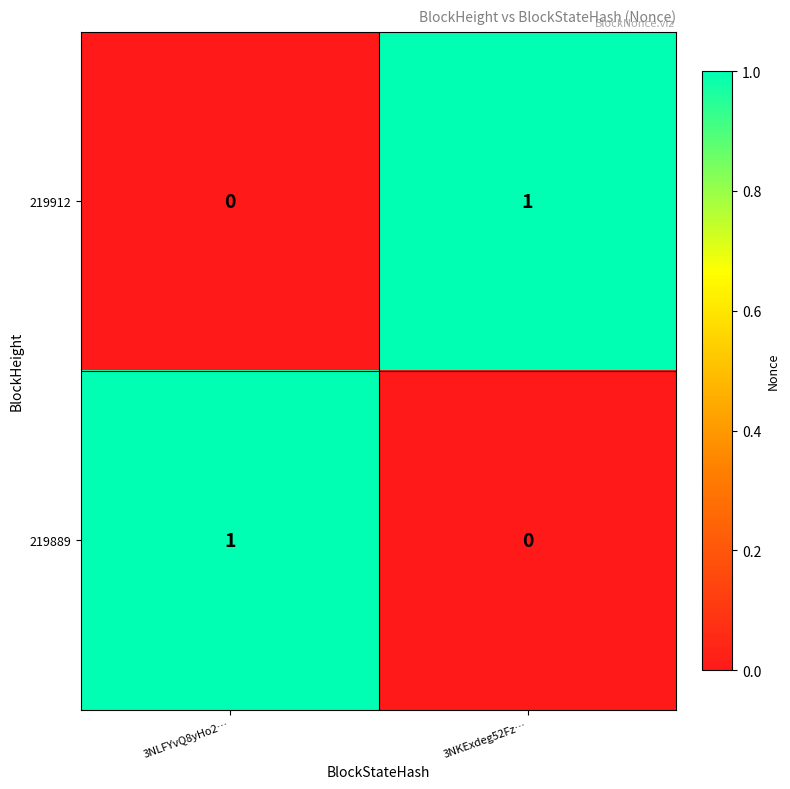

At how many categories does at least one series exceed 0?

2